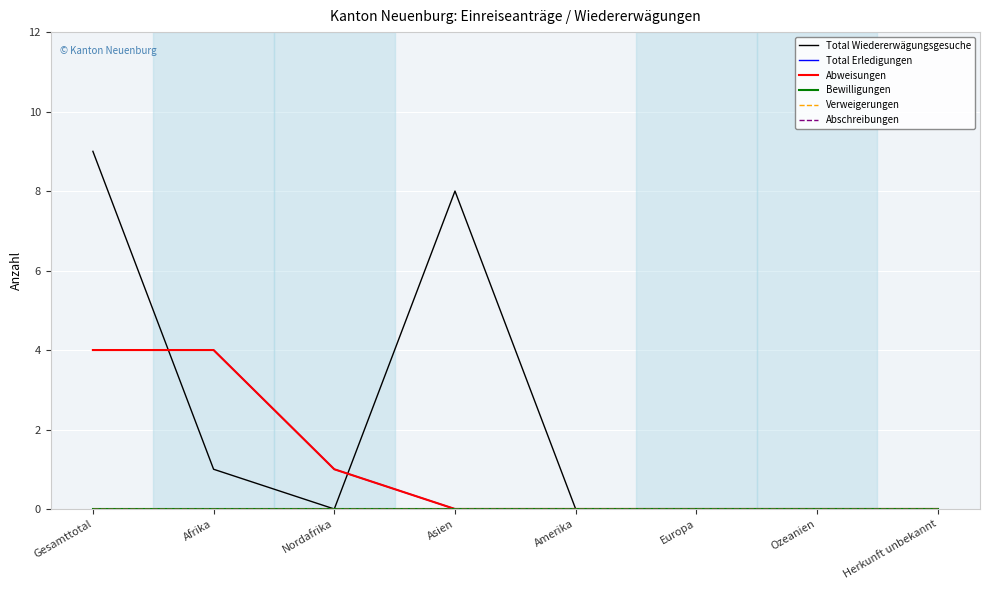

What is the difference between the Abweisungen values at Asien and Afrika?

4